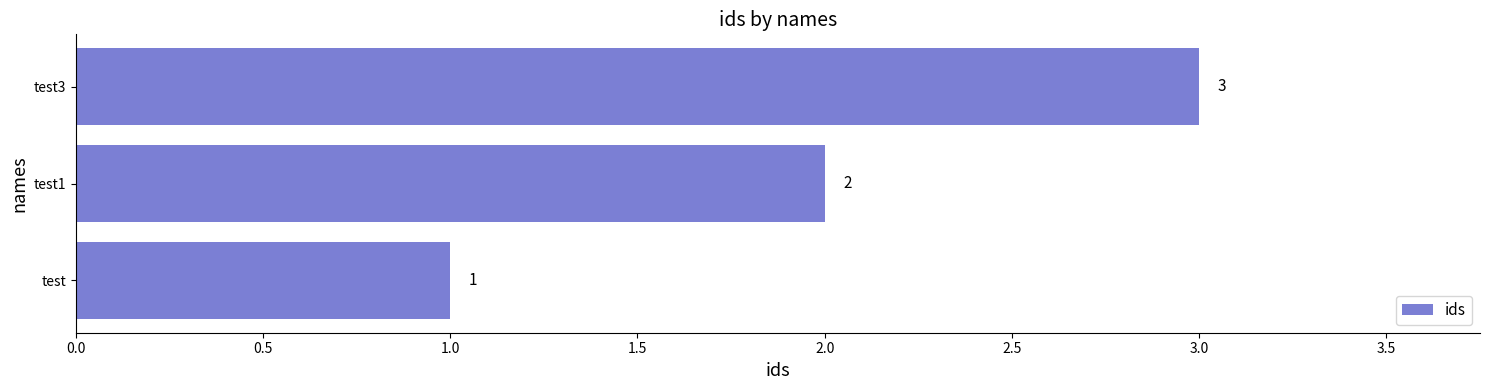

List the labels in order of value, smallest first.

test, test1, test3